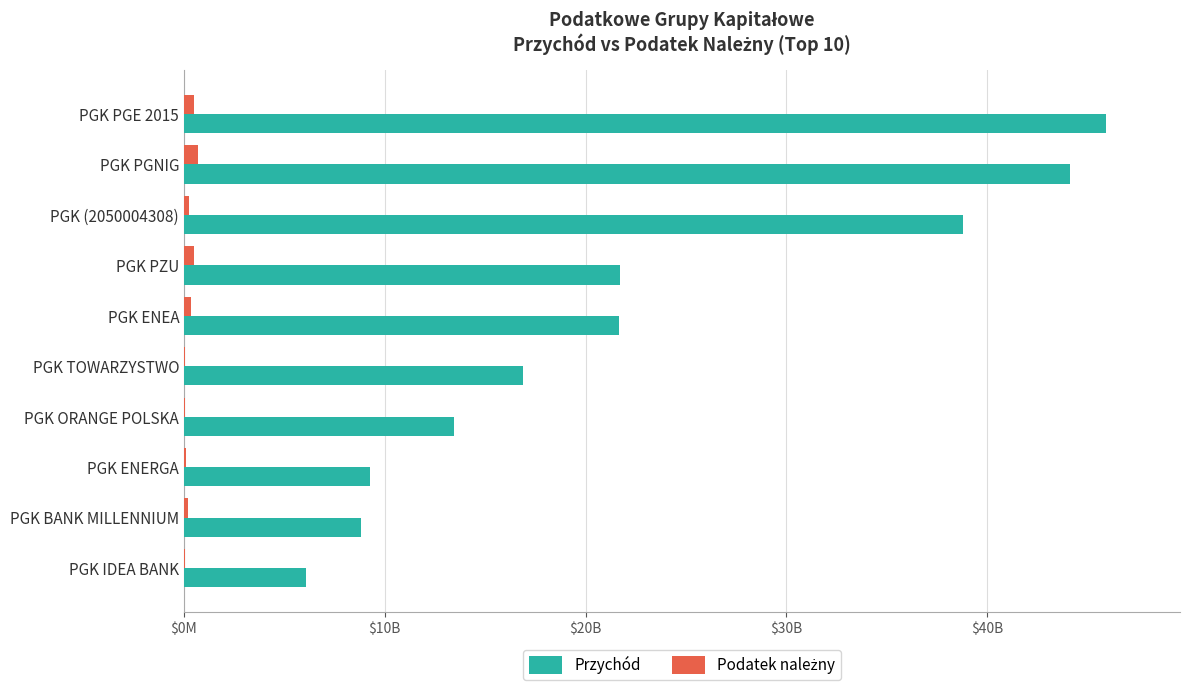

How many groups of bars are there?

10